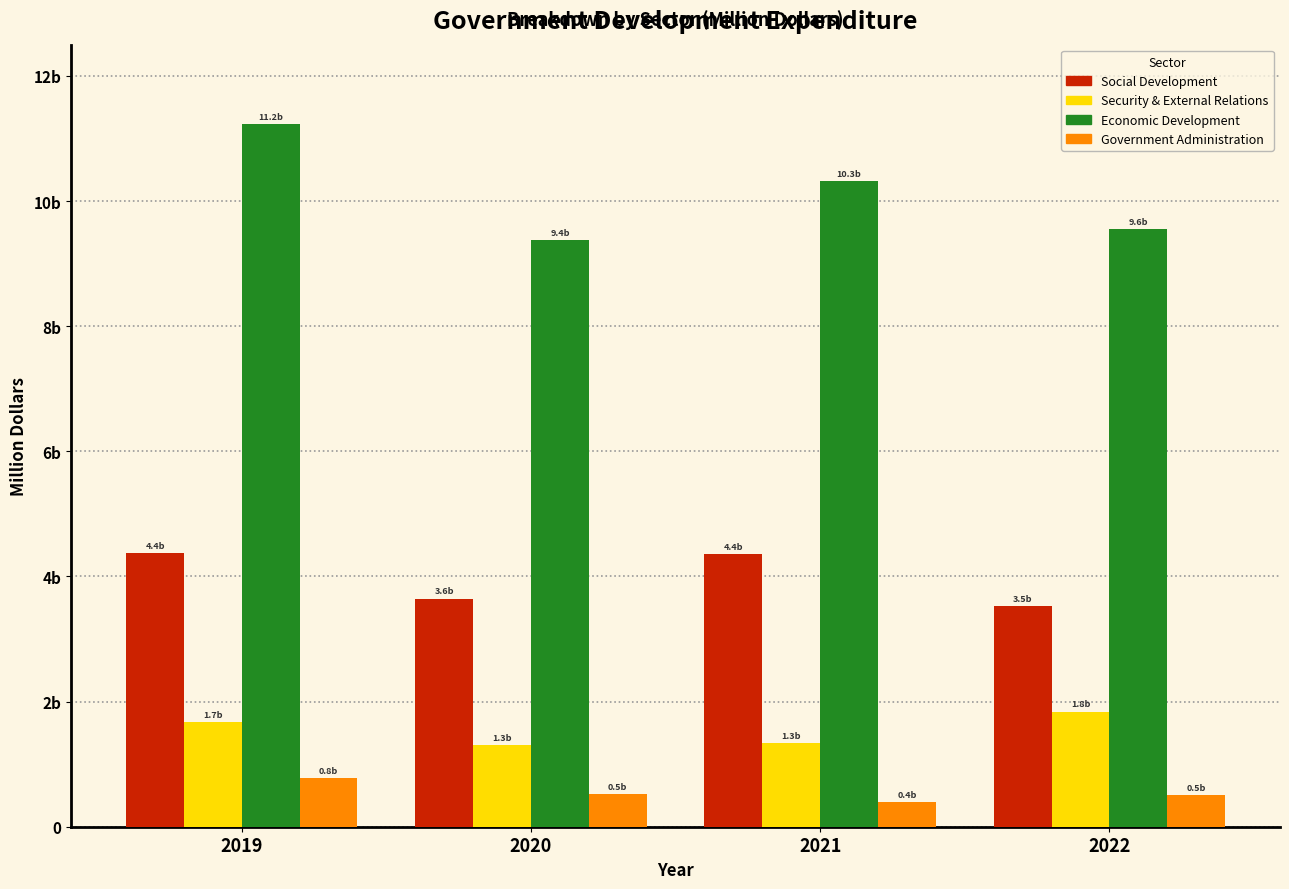

What are all the series names shown in the legend?

Social Development, Security & External Relations, Economic Development, Government Administration